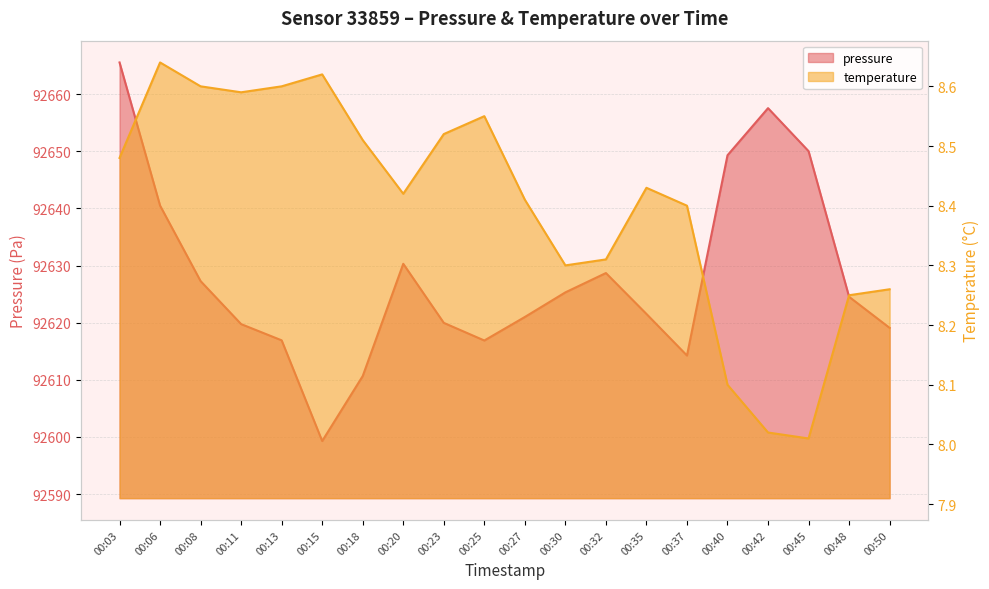

Where is the first local minimum for temperature?

00:11